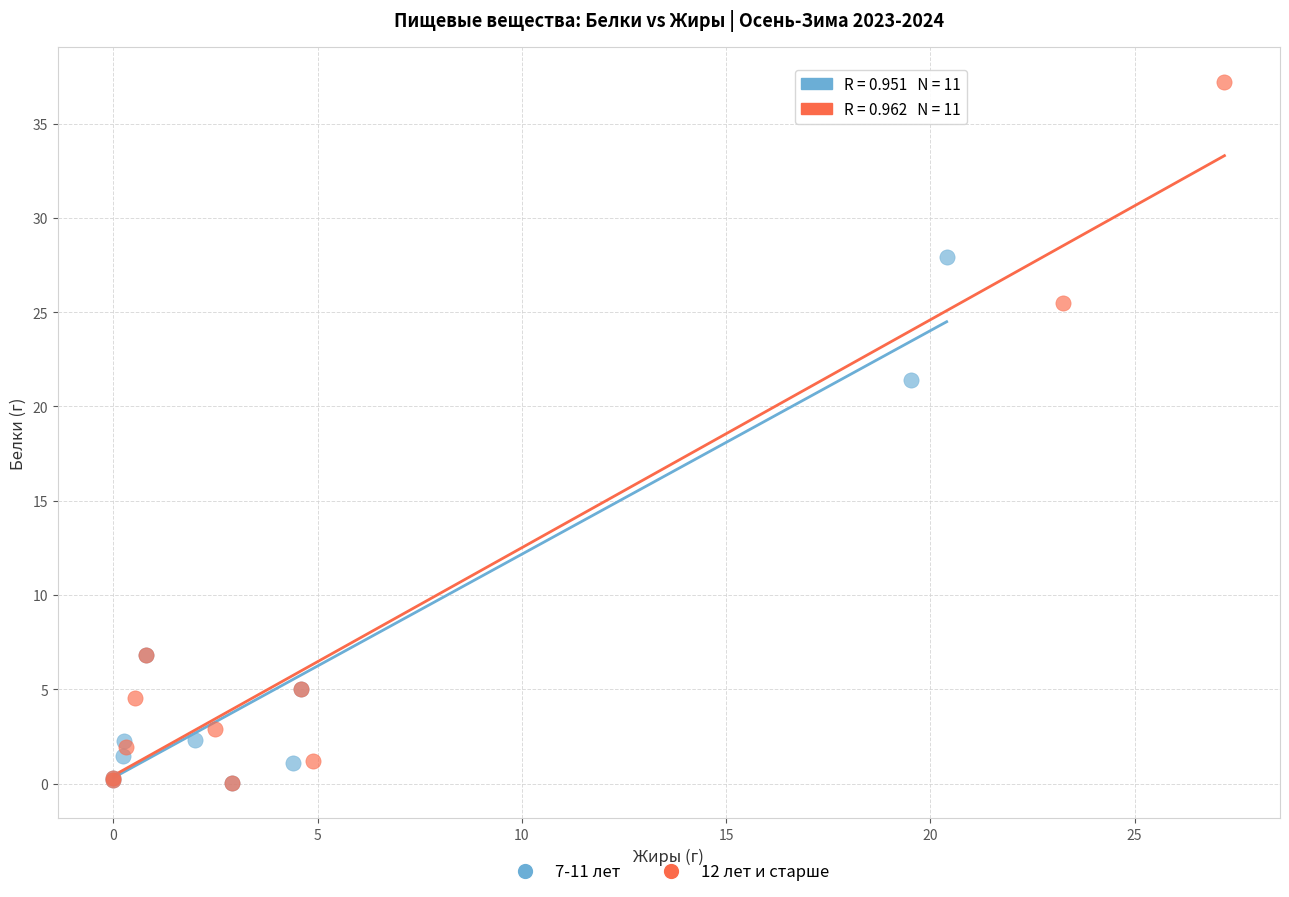

Which series contains the highest Y value?

12 лет и старше